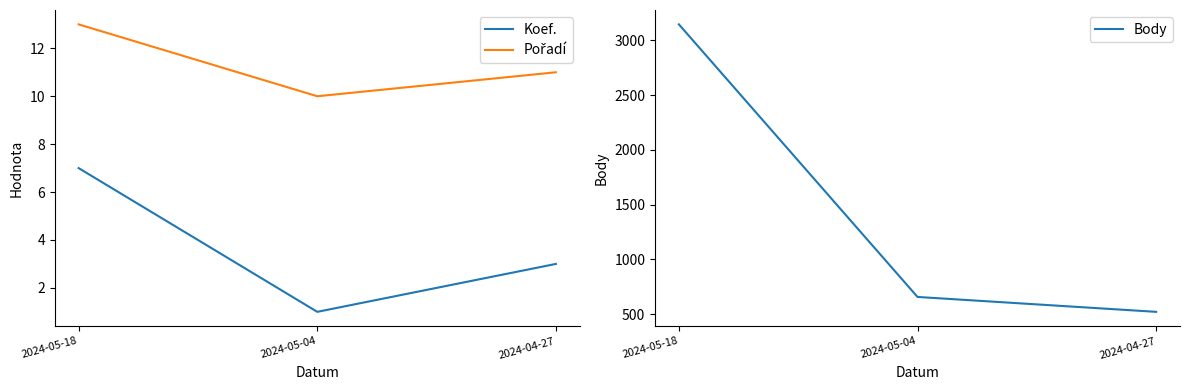

Is it true that Body equals 657 at 2024-05-04?

True